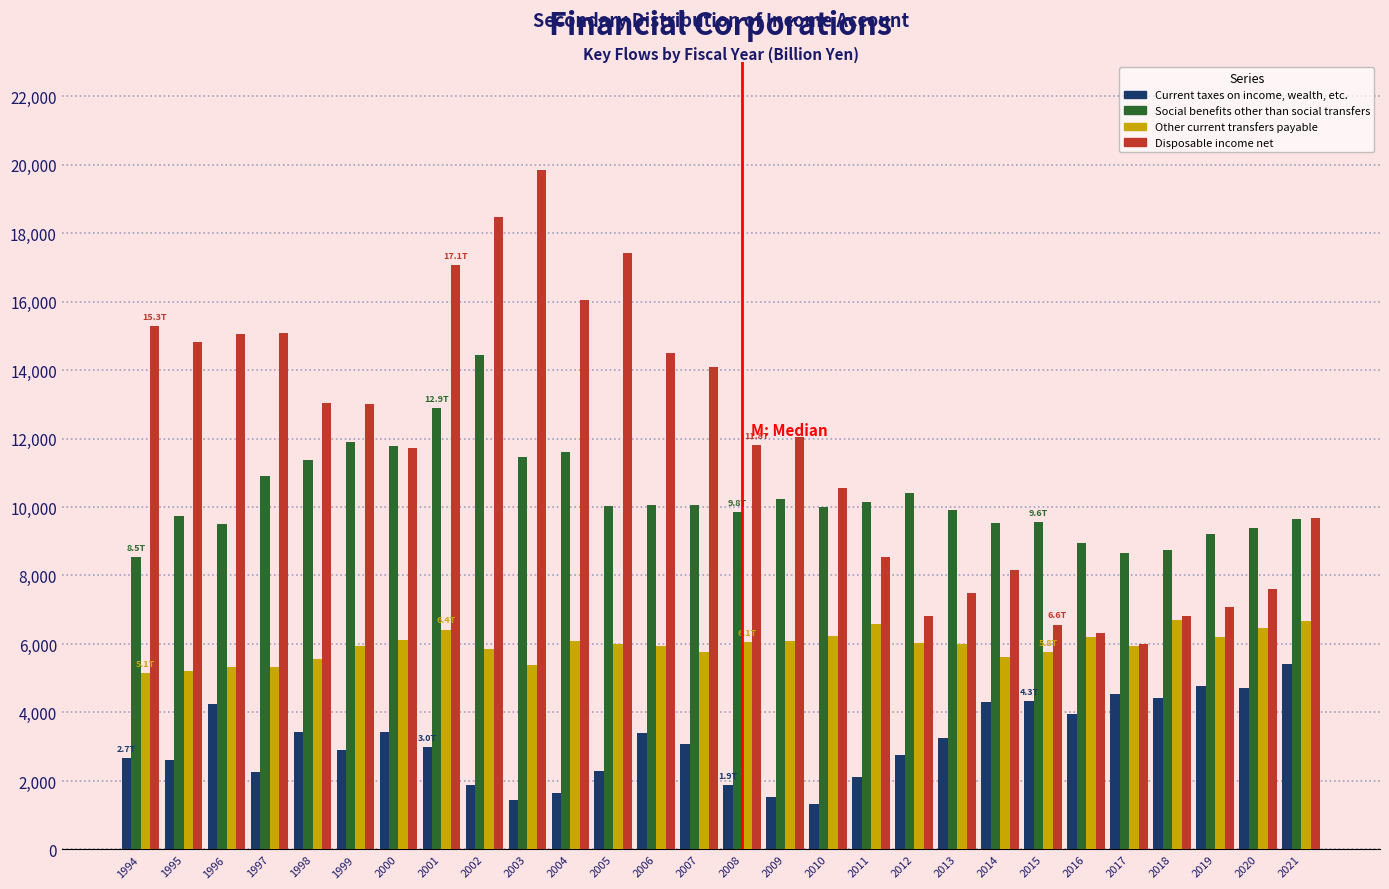

Rank the series by their maximum value, from lowest to highest.

Current taxes on income, wealth, etc., Other current transfers payable, Social benefits other than social transfers, Disposable income net